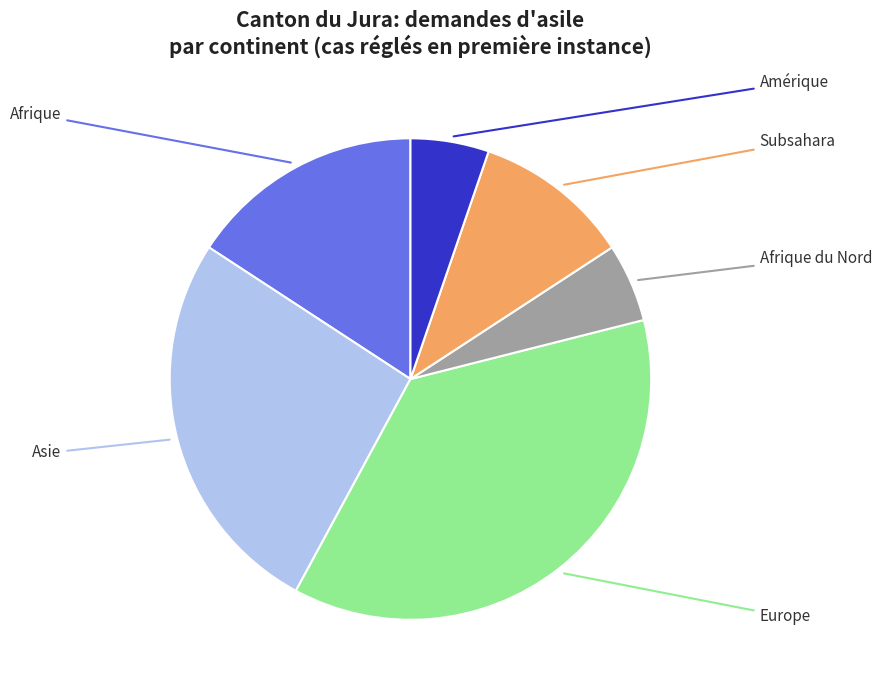

Count the number of slices in the pie.

6